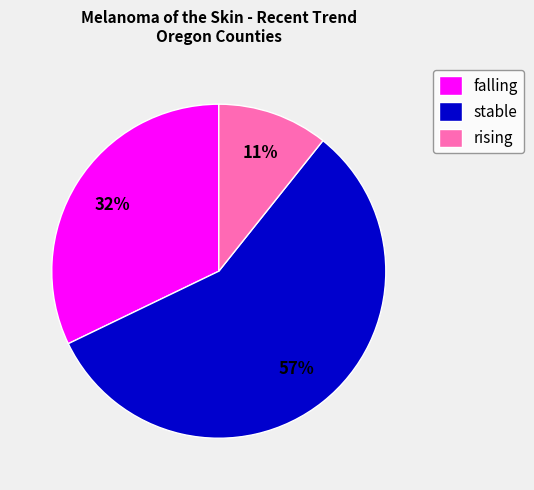

Which category has the biggest portion of the pie?

stable